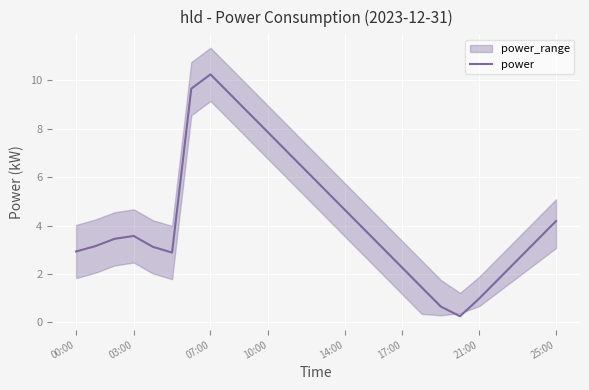

What is the maximum value shown in the chart?

10.2